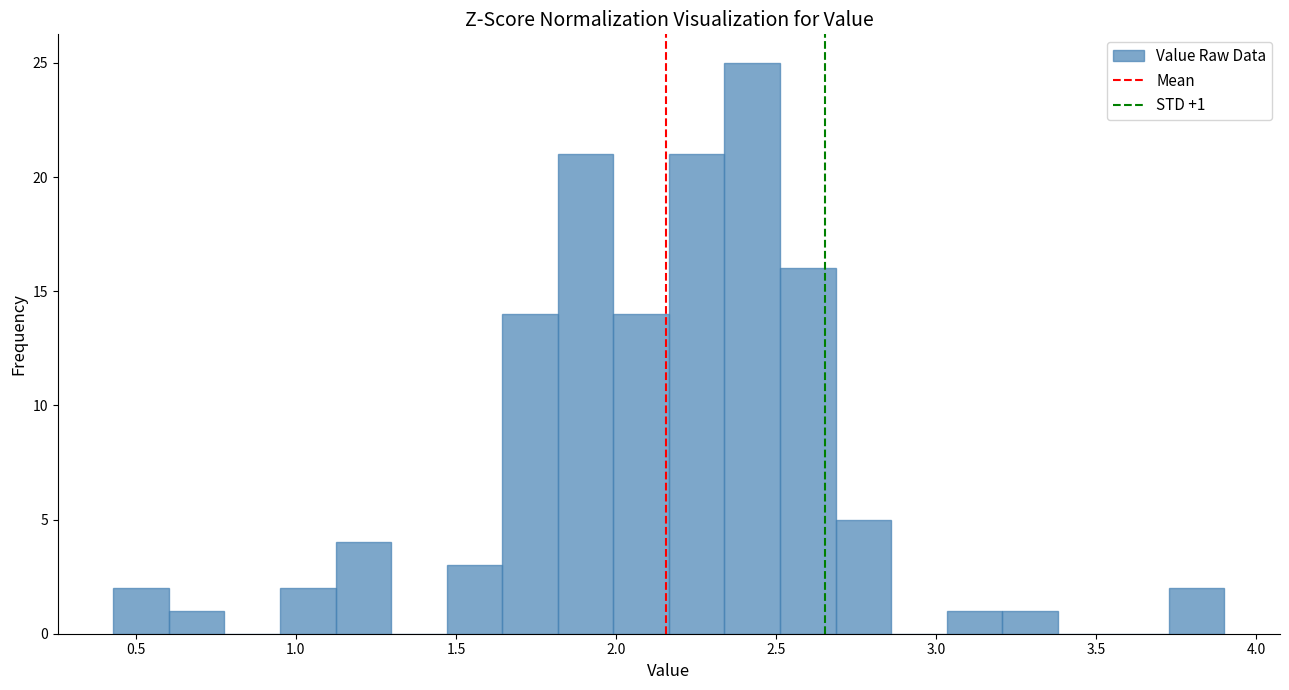

Around what value on the x-axis is the tallest bar? Give the approximate position of its centre, as read against the axis.

2.45